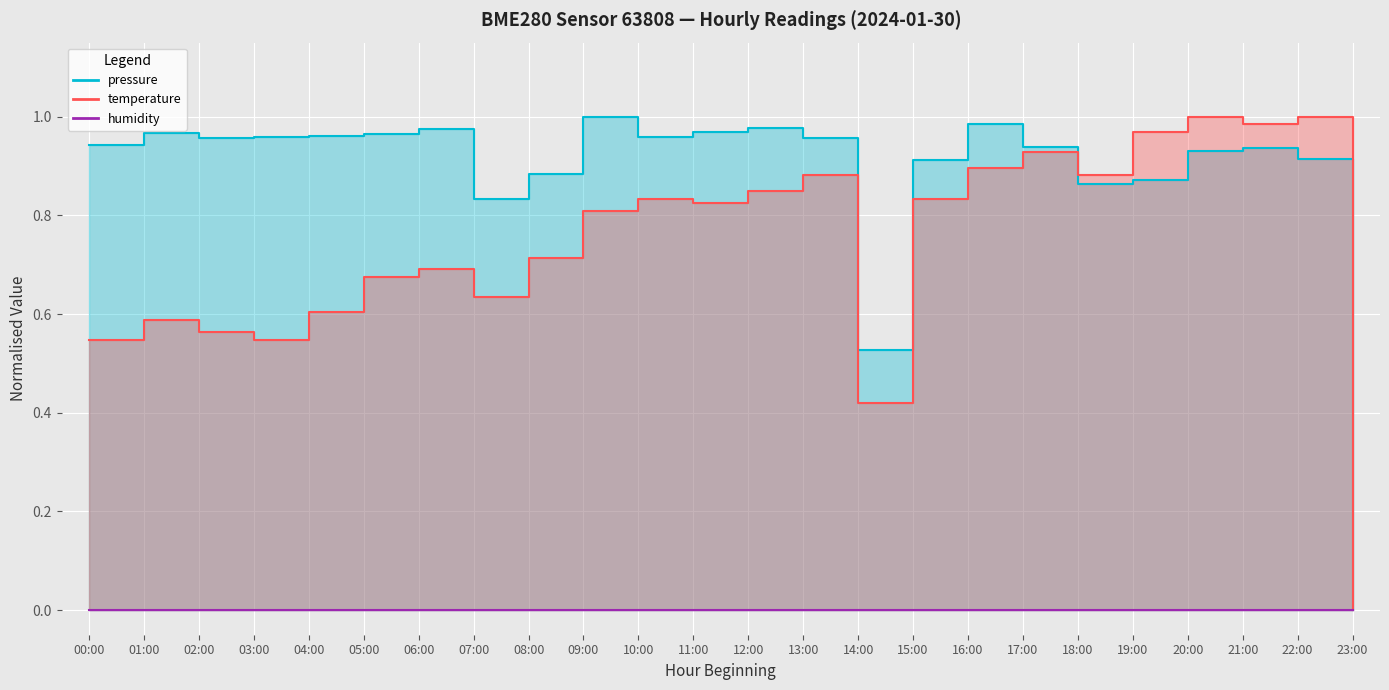

Between 03:00 and 23:00, which series saw the biggest shift?

pressure